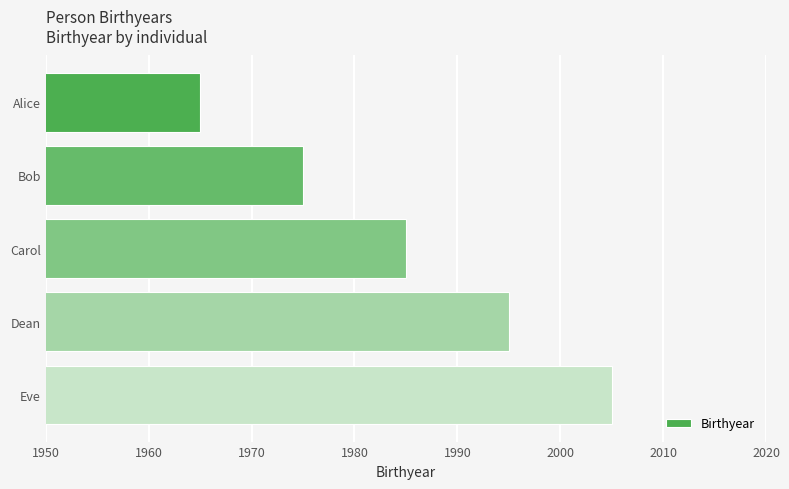

At which label is the value closest to 1985?

Carol